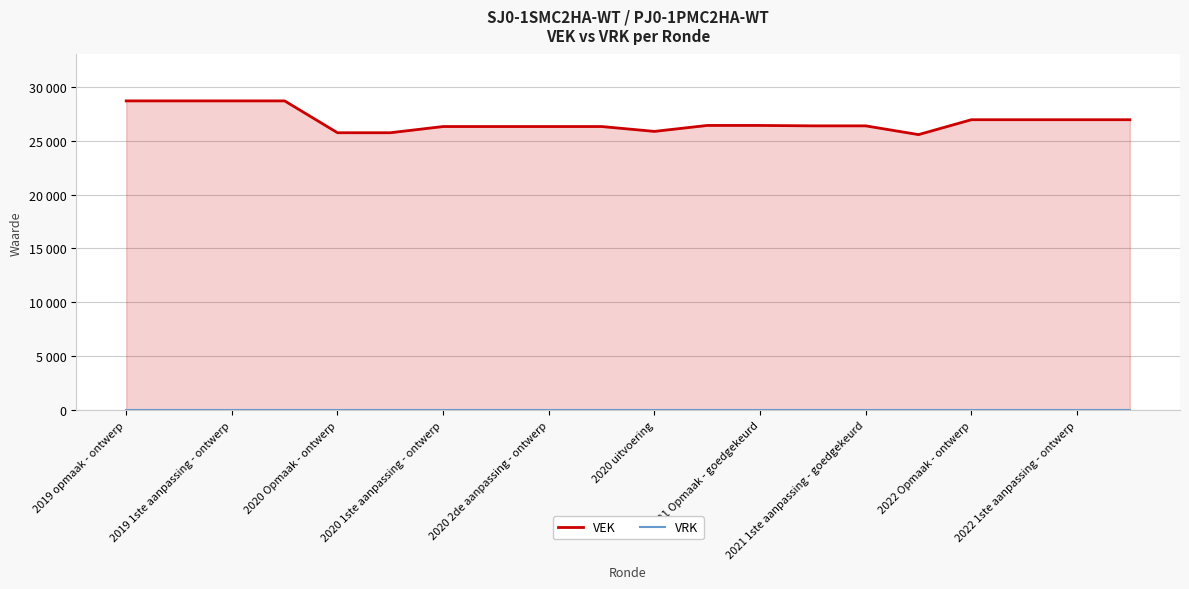

Where is VEK nearest to the value 27117?

2022 Opmaak - ontwerp